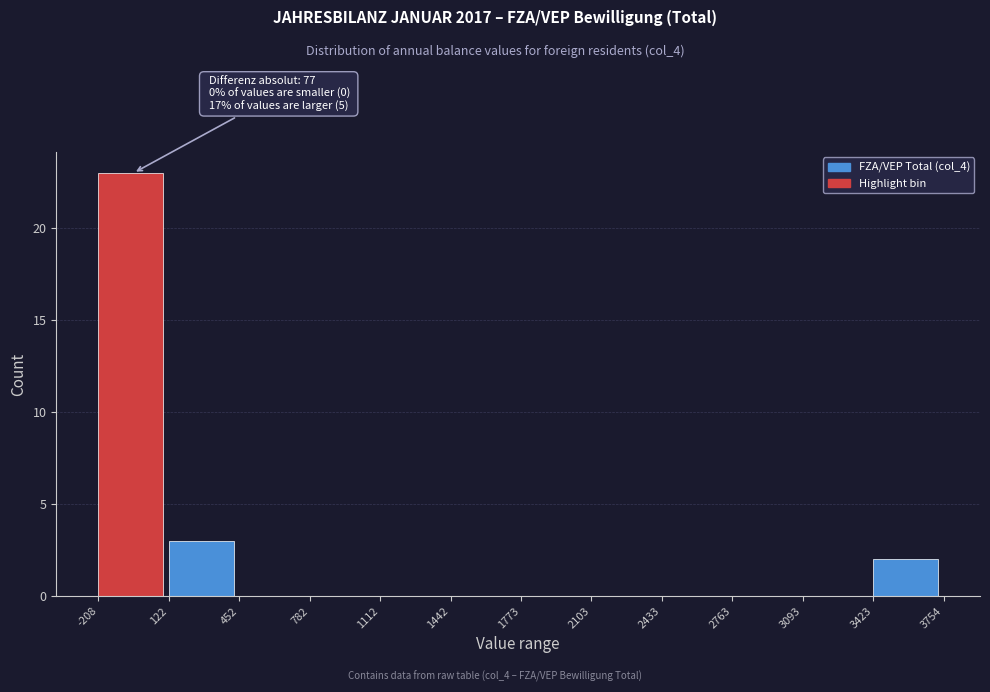

Over which range of the x-axis is the bar tallest?

-208 to 122